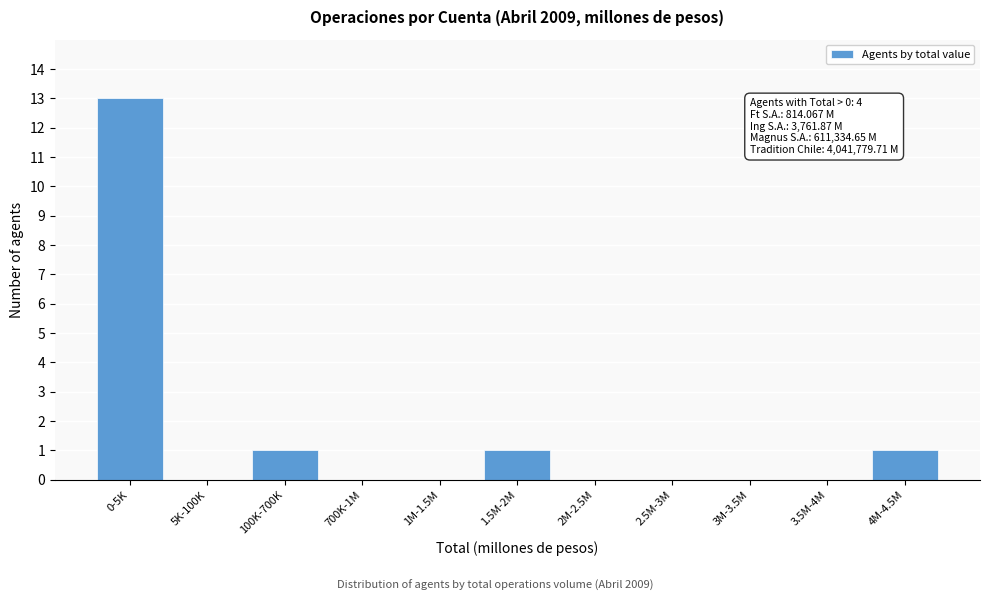

Reading right to left, extract all data points from this chart.

4M-4.5M=1	3.5M-4M=0	3M-3.5M=0	2.5M-3M=0	2M-2.5M=0	1.5M-2M=1	1M-1.5M=0	700K-1M=0	100K-700K=1	5K-100K=0	0-5K=13